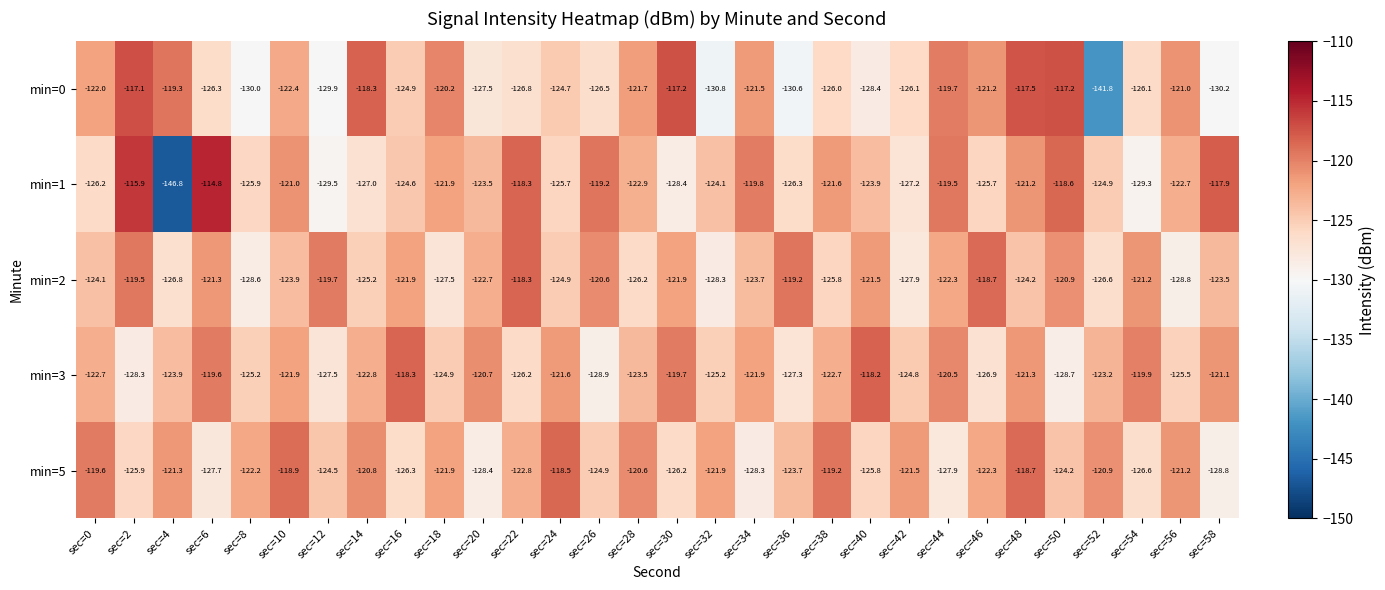

Which series changed the most between sec=16 and sec=22?

min=3